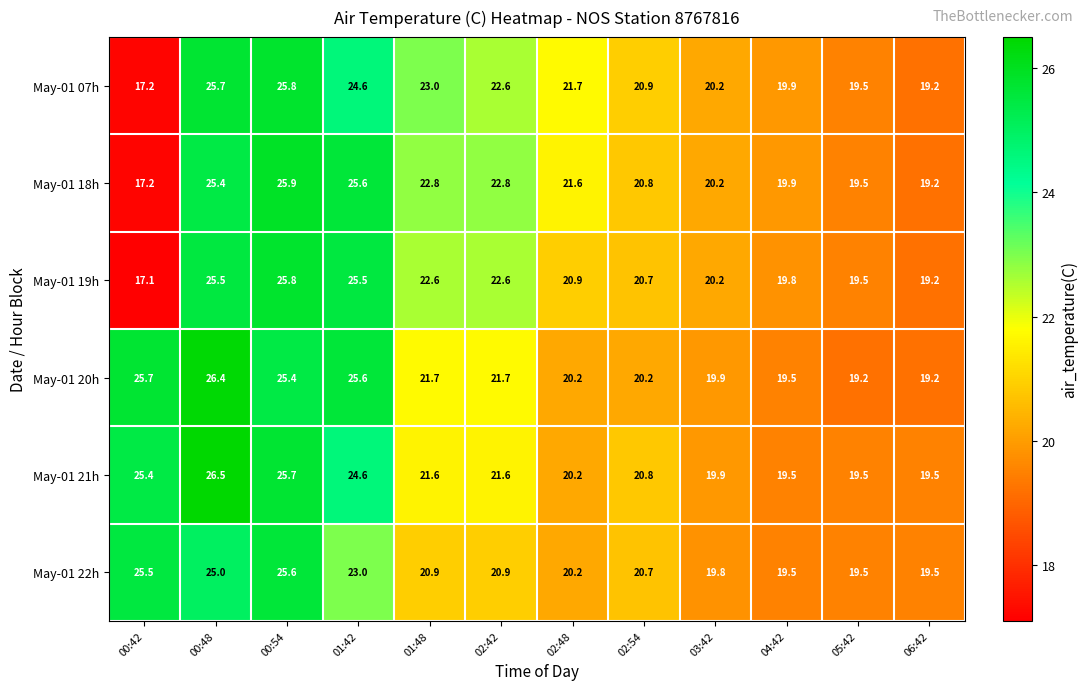

At which label does May-01 18h first exceed 21?

00:48